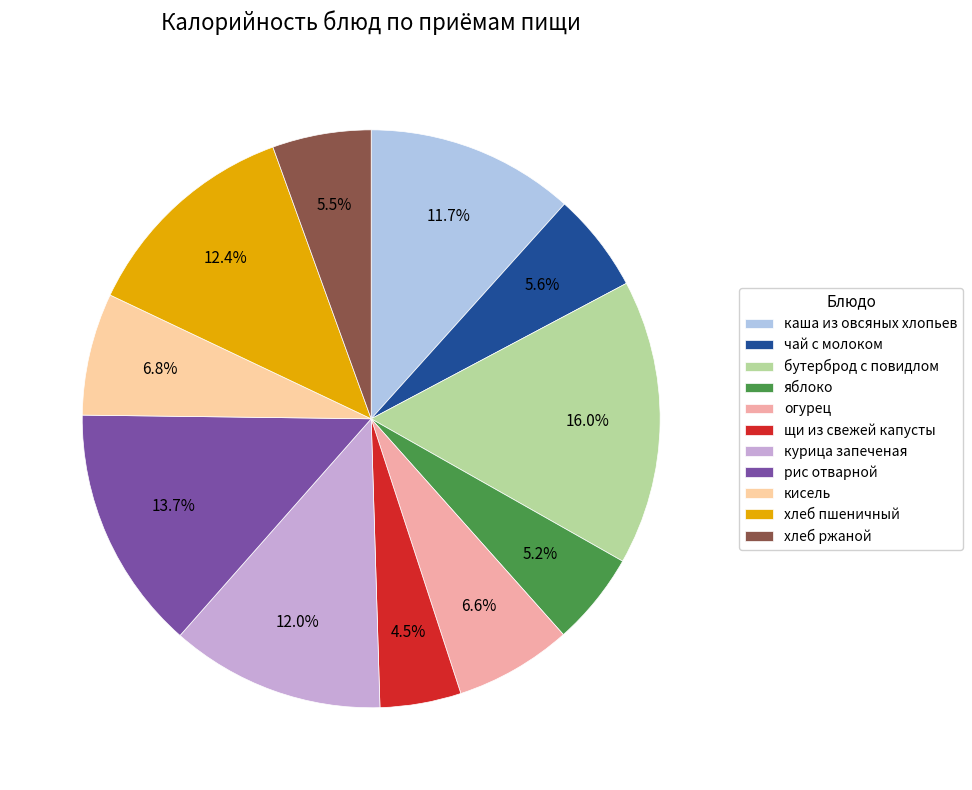

Which category has the smallest portion of the pie?

щи из свежей капусты